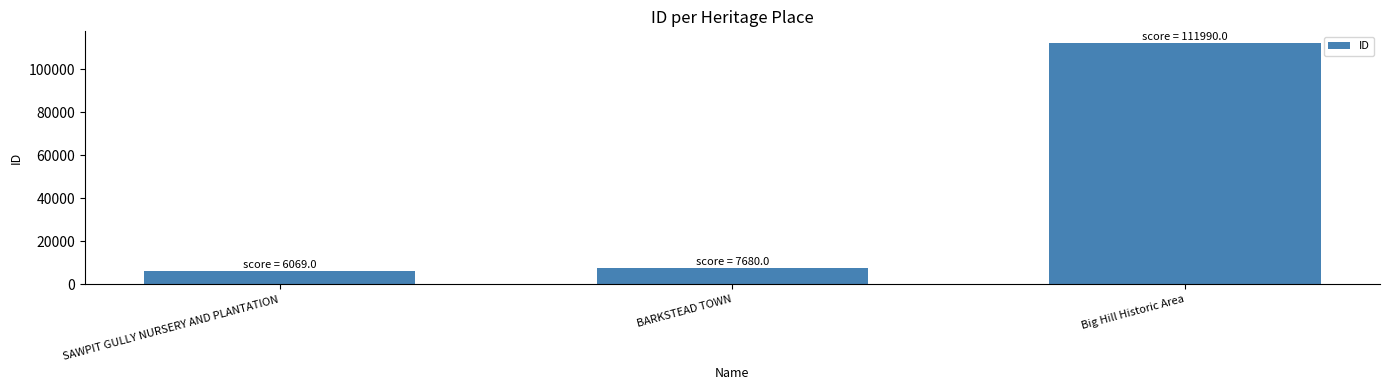

The chart shows a value of 6069 at SAWPIT GULLY NURSERY AND PLANTATION. True or false?

True